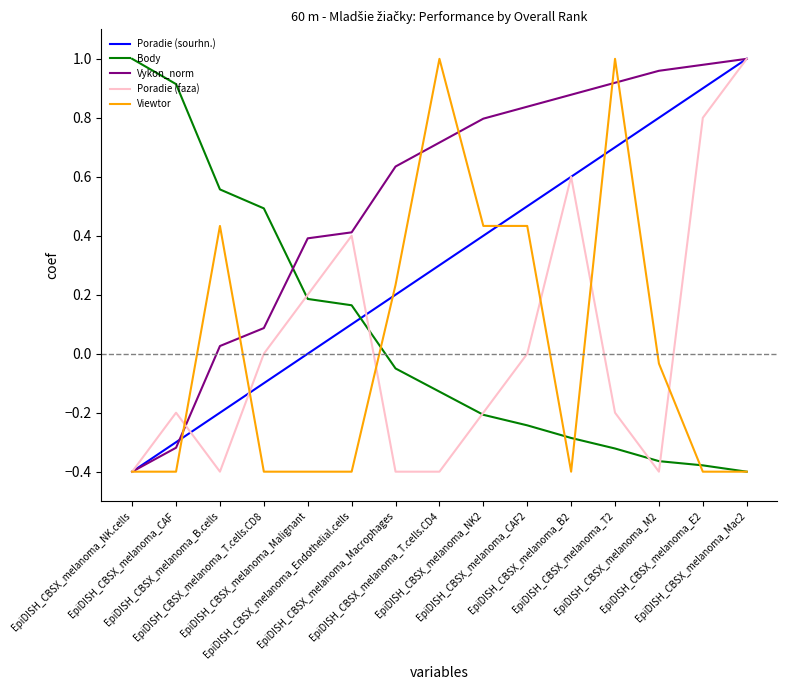

Which series has the largest total across all categories?

Vykon_norm